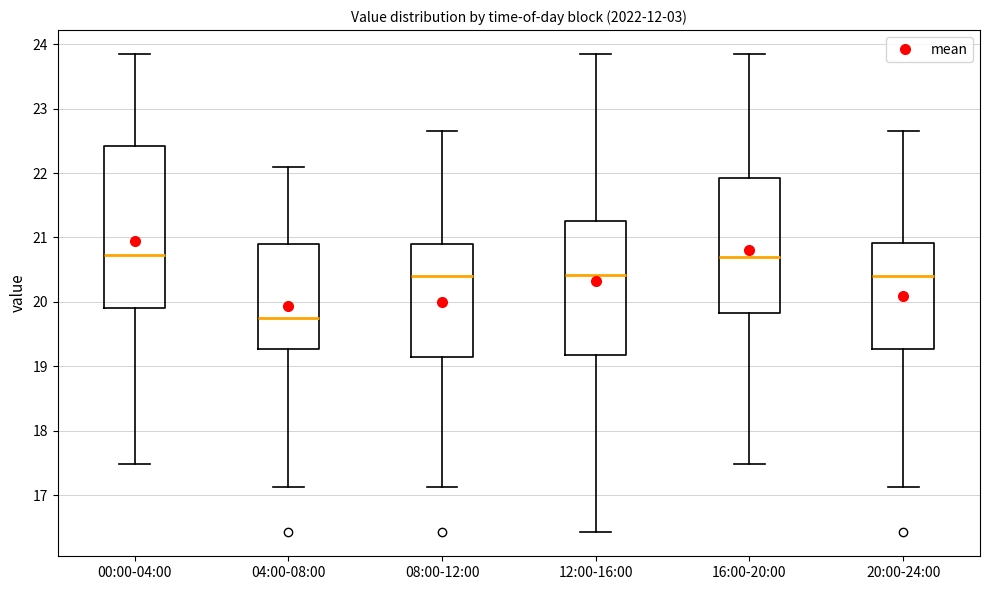

Reading left to right, read every box against the y-axis: the position of its median line, the range the box covers, and the ends of its whiskers. The values are not printed on the chart, so give them approximately, as read against the axis.

00:00-04:00: median 20.7, box 19.9 to 22.4, whiskers 17.5 to 23.9
04:00-08:00: median 19.8, box 19.3 to 20.9, whiskers 17.1 to 22.1
08:00-12:00: median 20.4, box 19.2 to 20.9, whiskers 17.1 to 22.7
12:00-16:00: median 20.4, box 19.2 to 21.3, whiskers 16.4 to 23.9
16:00-20:00: median 20.7, box 19.8 to 21.9, whiskers 17.5 to 23.9
20:00-24:00: median 20.4, box 19.3 to 20.9, whiskers 17.1 to 22.7